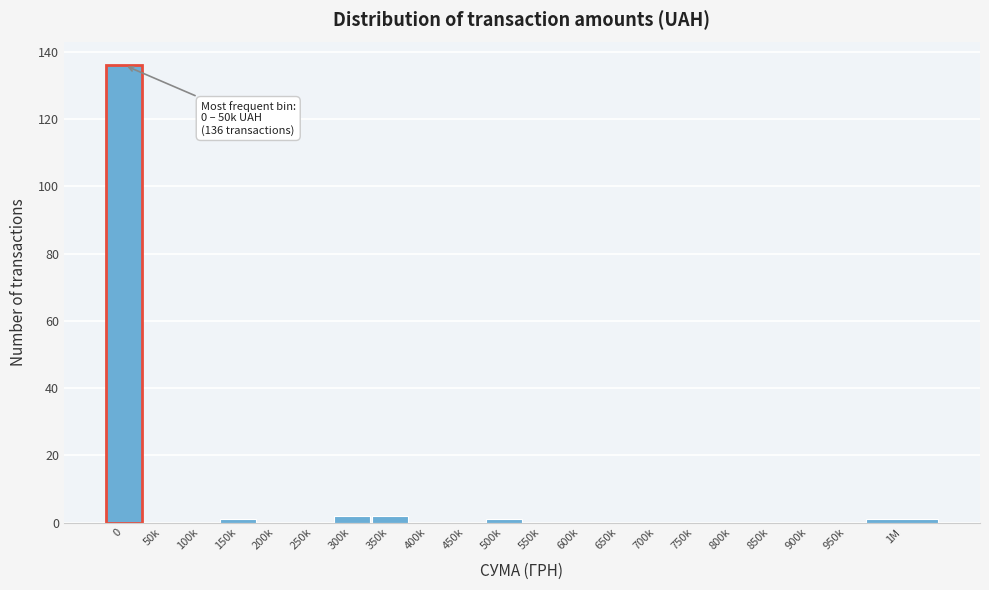

Reading right to left, what are all the values shown in this chart?

1M=1	950k=0	900k=0	850k=0	800k=0	750k=0	700k=0	650k=0	600k=0	550k=0	500k=1	450k=0	400k=0	350k=2	300k=2	250k=0	200k=0	150k=1	100k=0	50k=0	0=136